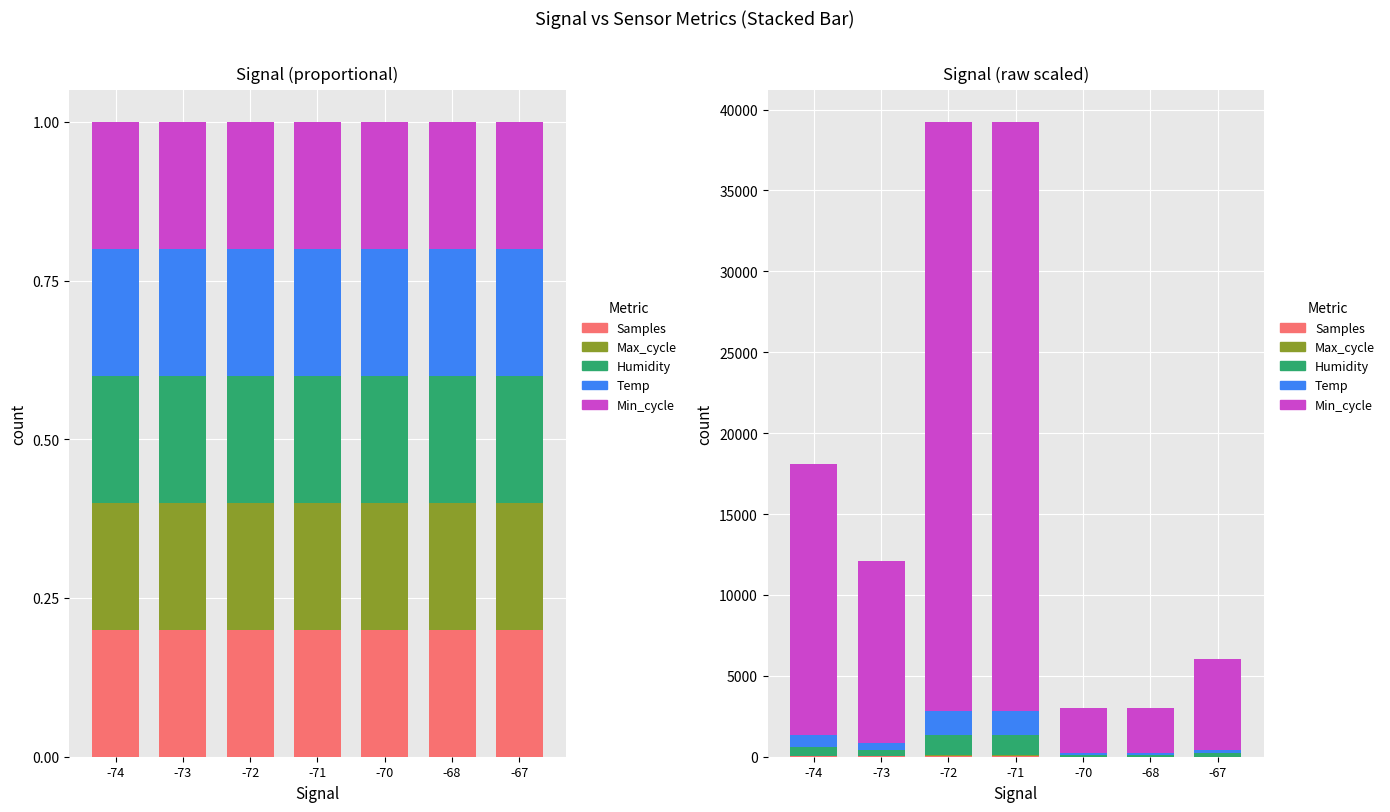

How many distinct data groups are displayed?

5